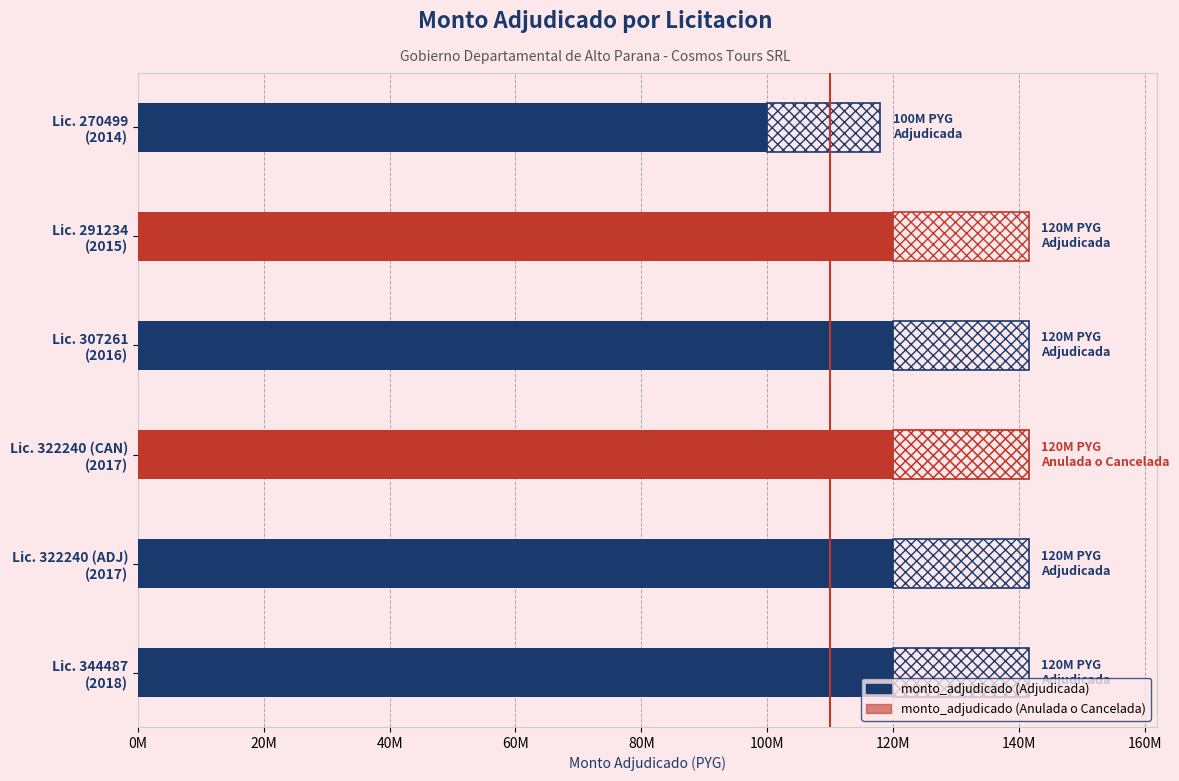

What is the value of the 5th bar from the left?

120000000